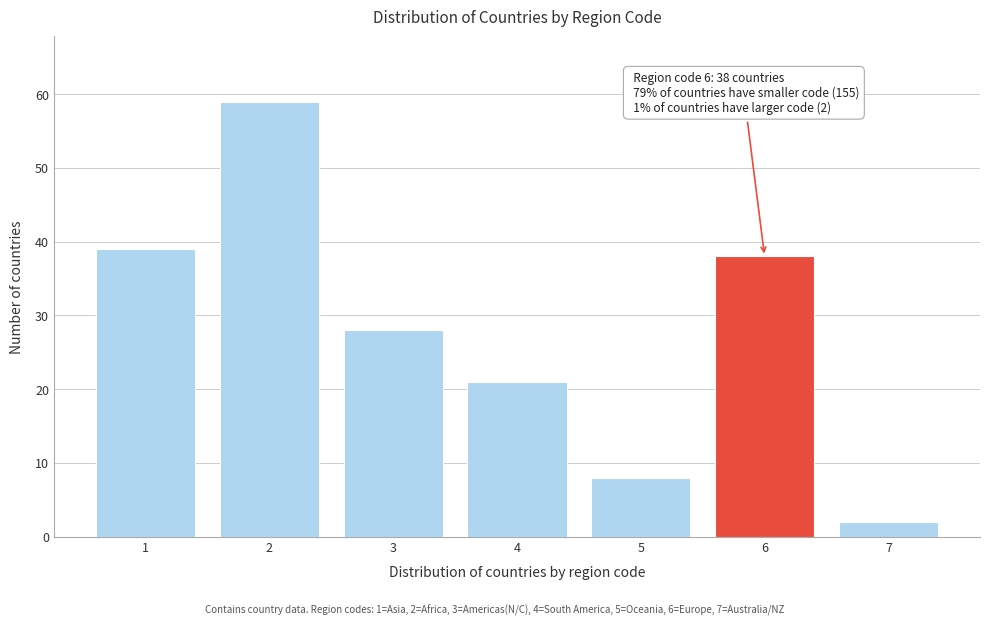

Reading left to right, transcribe all the data shown in this chart.

1=39	2=59	3=28	4=21	5=8	6=38	7=2